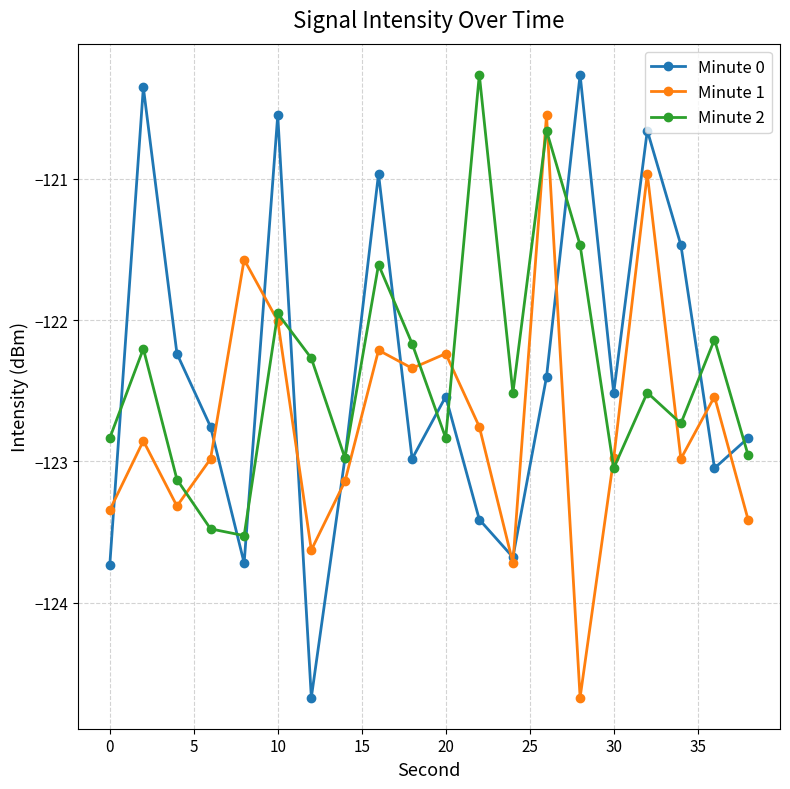

What is the smallest value displayed?

-124.7